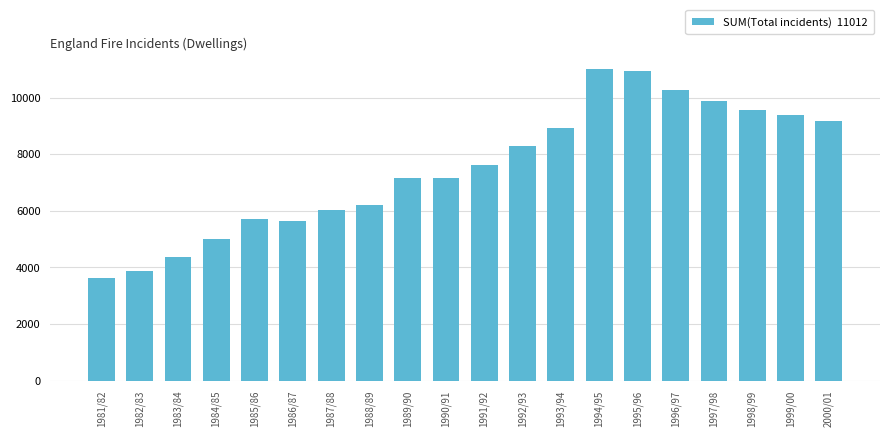

The chart shows a value of 6040 at 1987/88. True or false?

True